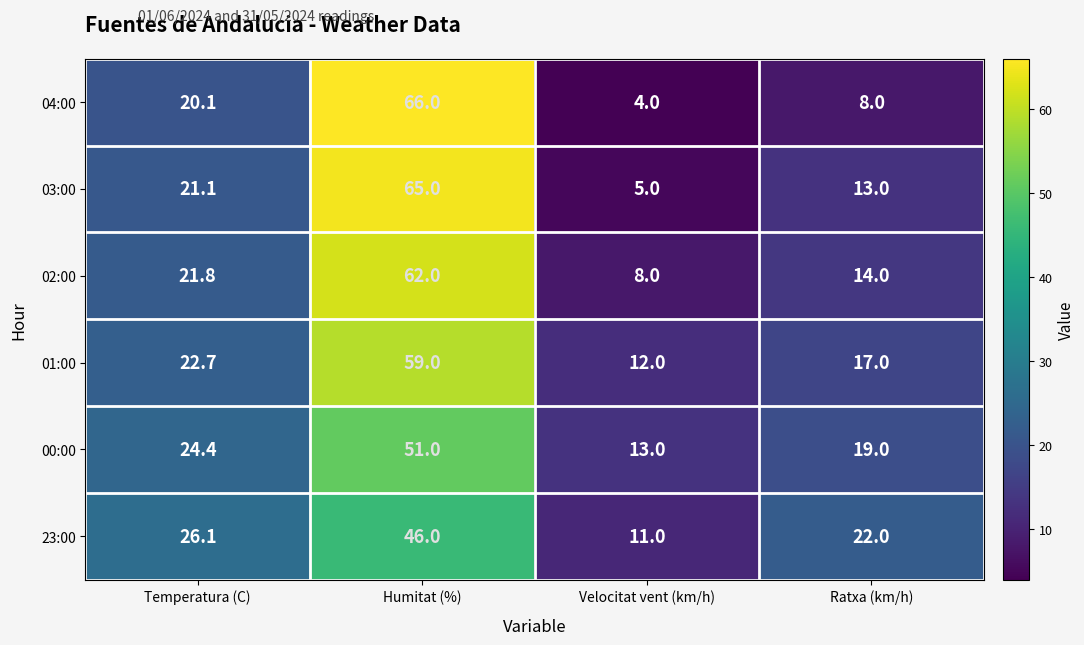

At how many categories does at least one series exceed 16?

3